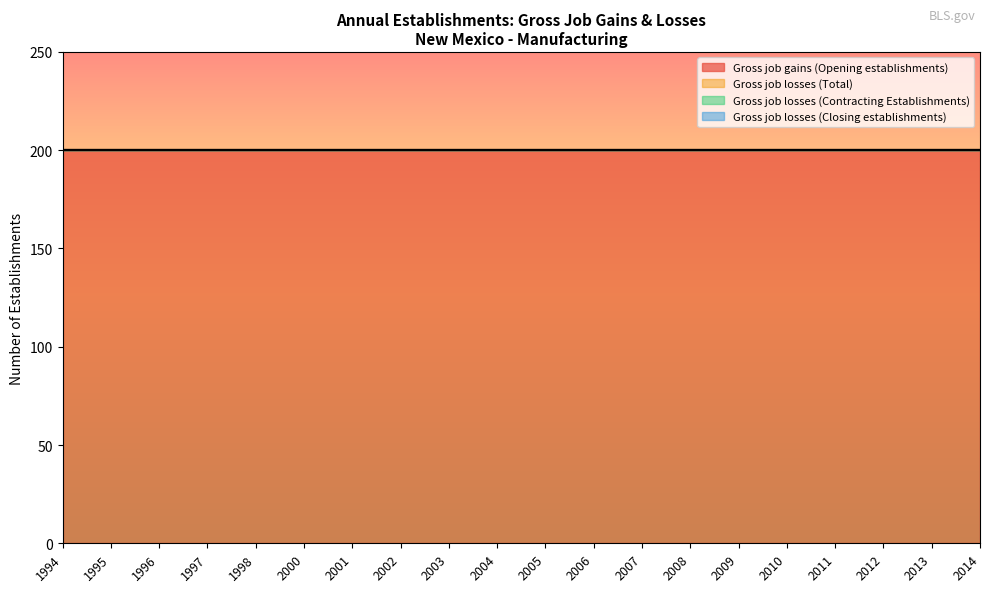

What is the spread (max minus min) of values at 2003?

200